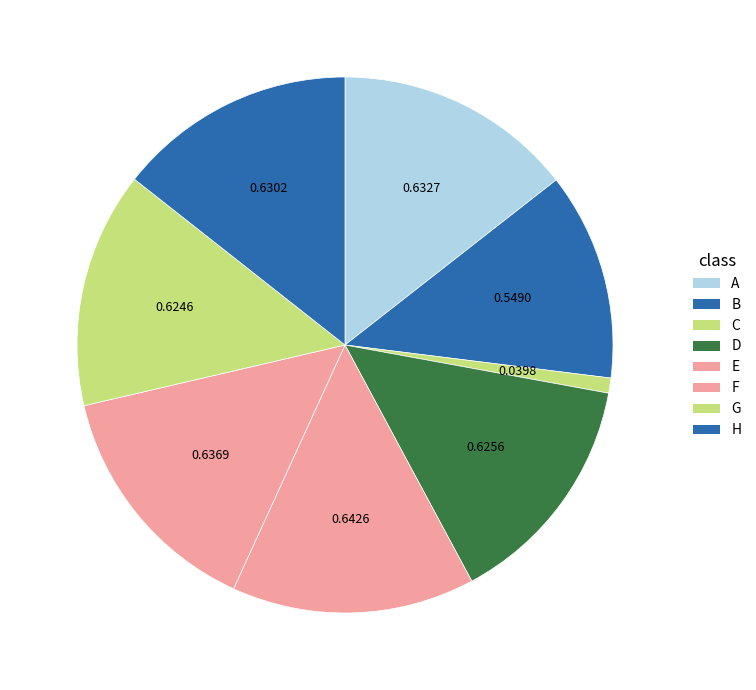

Is the sum of G and E greater than half?

No